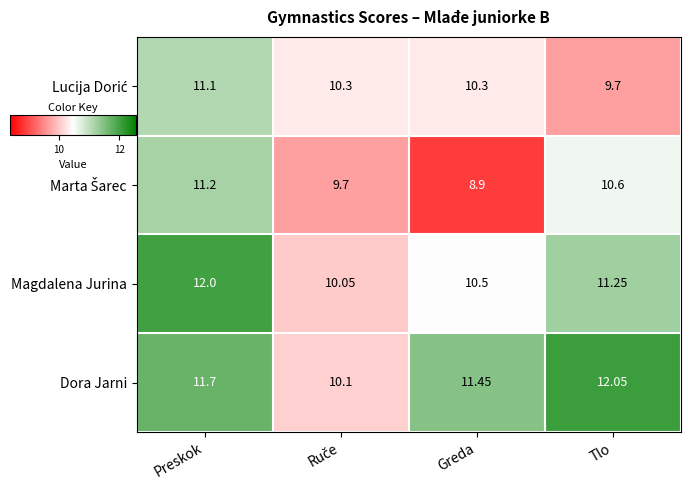

Where does the Magdalena Jurina series first go above 11?

Preskok